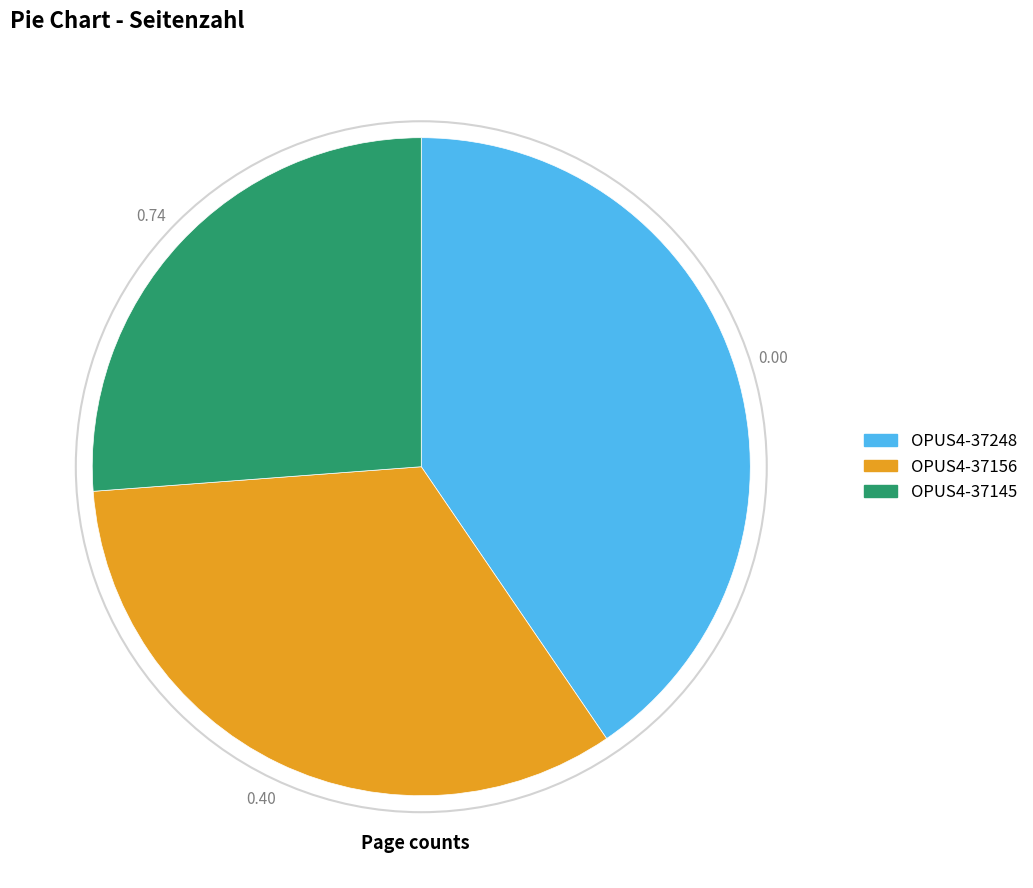

How many segments does this pie chart have?

3